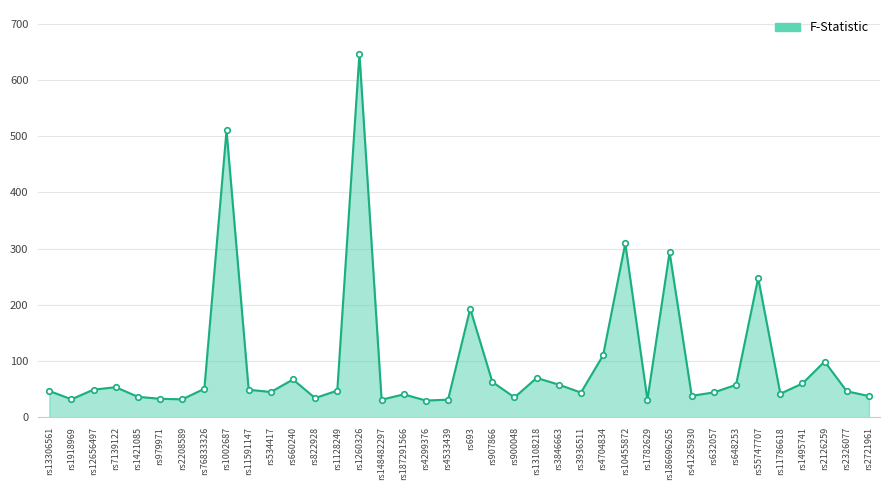

Count the number of data series in this chart.

1